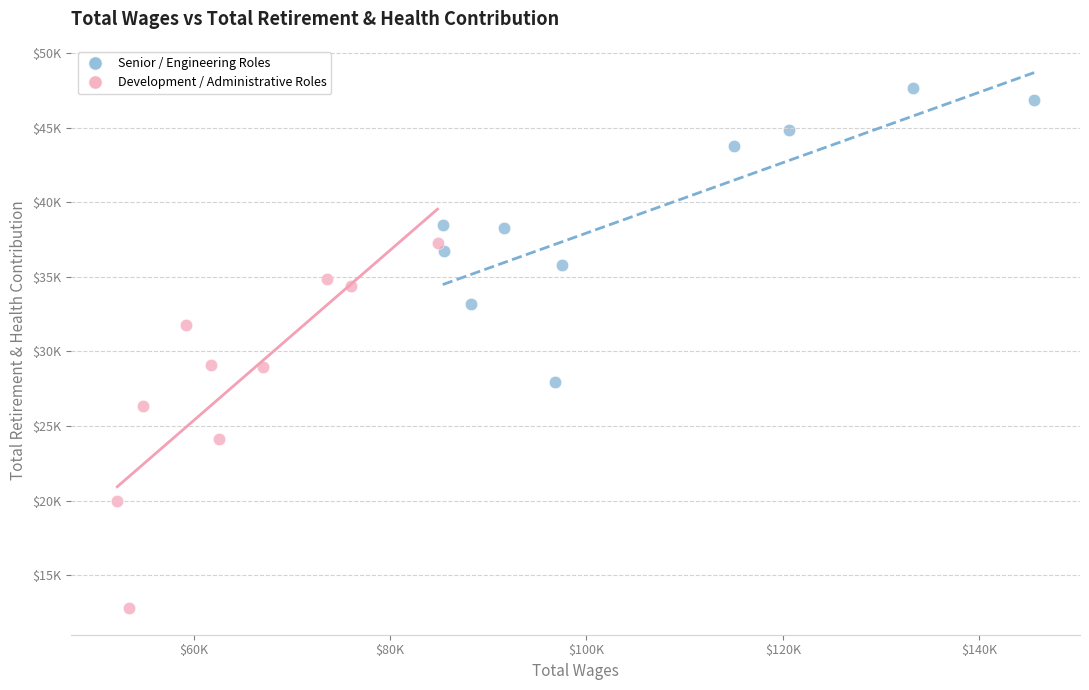

Which series reaches the minimum Y coordinate?

Development / Administrative Roles